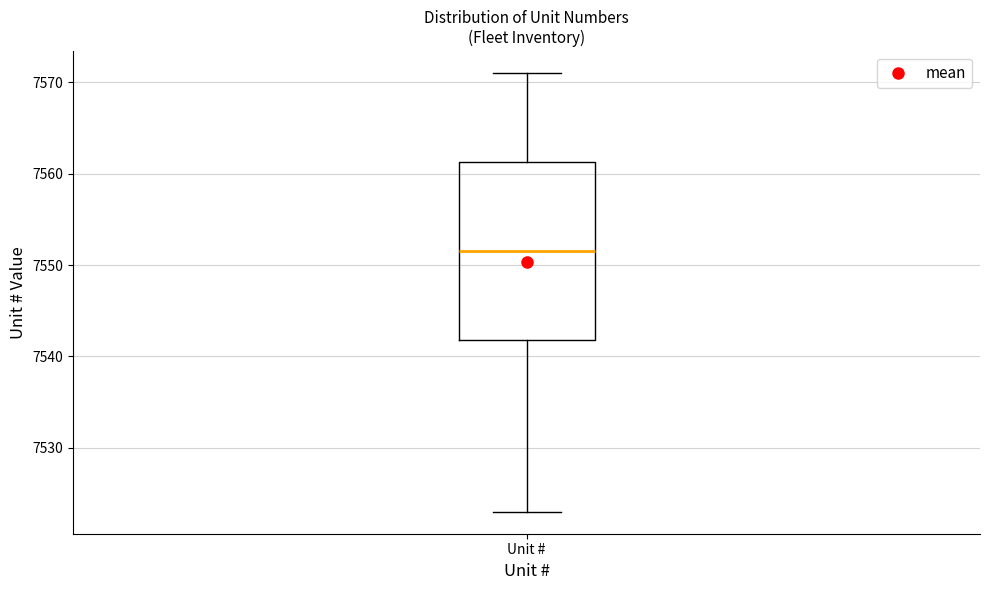

Transcribe this box plot: give where the median line is, the range the box spans, and where the two whiskers end, as read against the y-axis. The values are not printed on the chart, so give them approximately, as read against the axis.

median 7552, box 7542 to 7561, whiskers 7523 to 7571